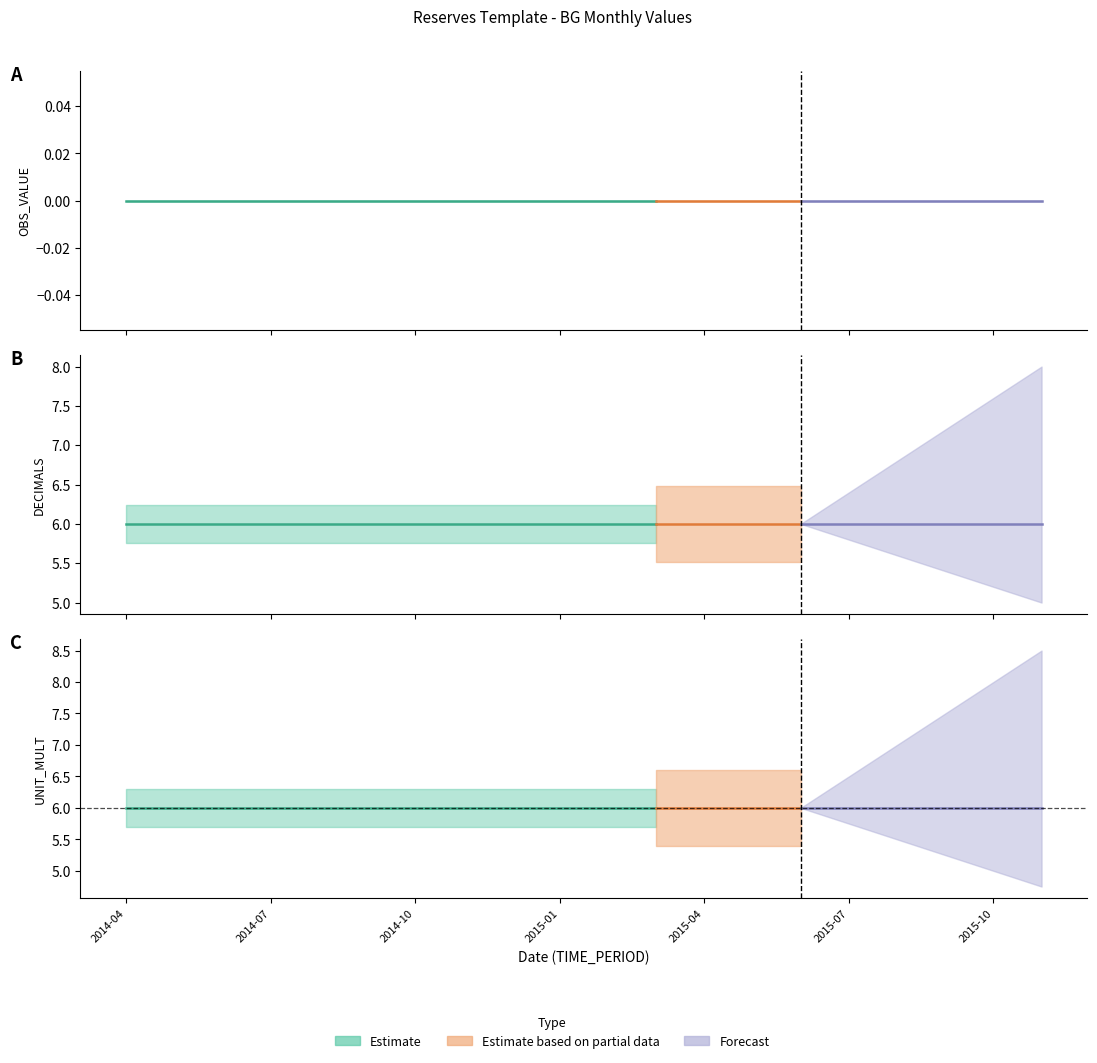

The value of OBS_VALUE at 2014-05 is 0. True or false?

True